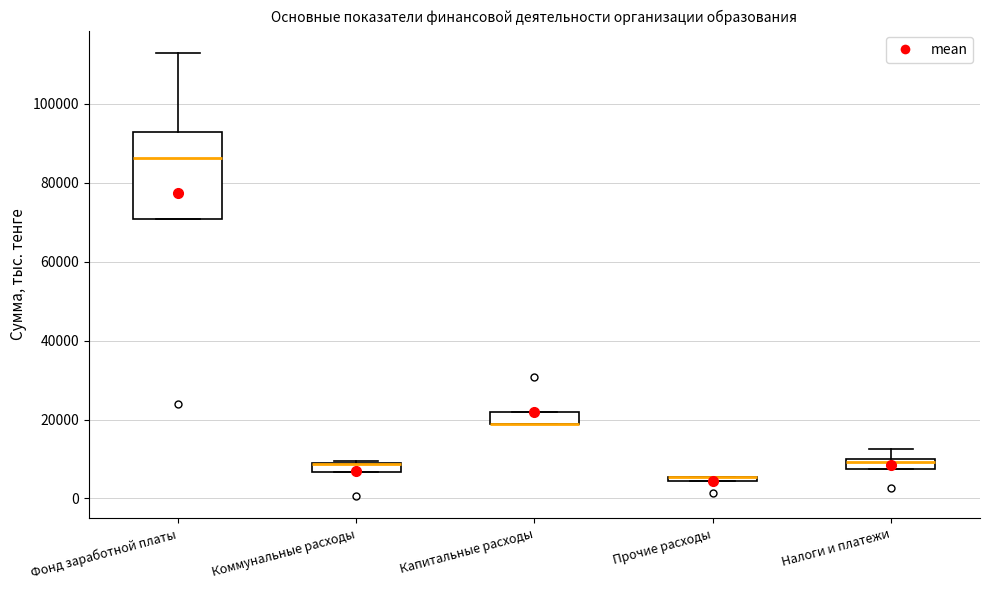

Where is the lower edge of the box for Капитальные расходы on the y-axis? The values are not printed on the chart, so give them approximately, as read against the axis.

18000